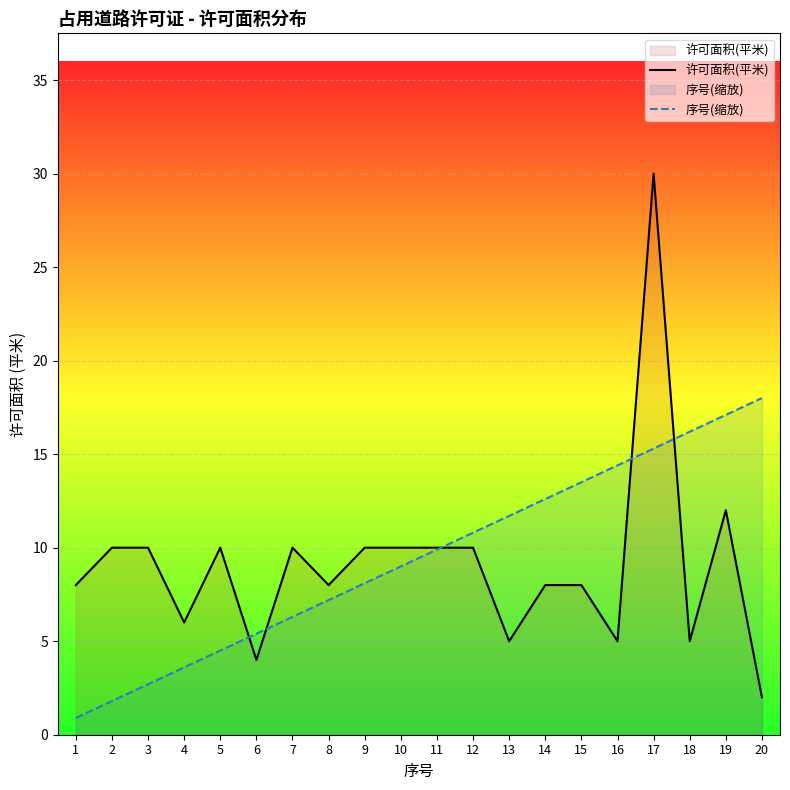

Rank the series by their average value, from highest to lowest.

序号(缩放), 许可面积(平米)